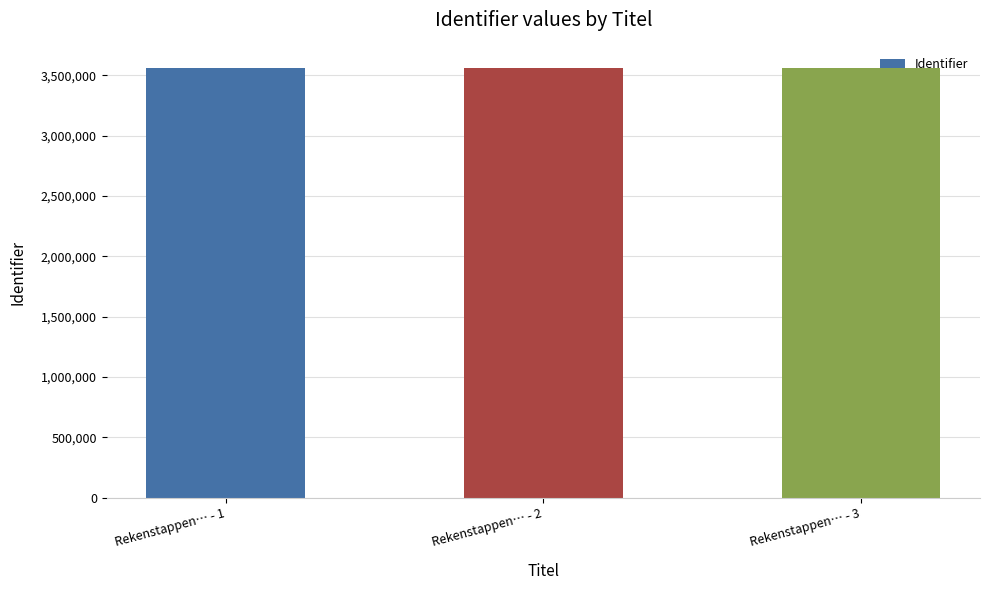

What is the change in value from Rekenstappen… - 1 to Rekenstappen… - 3?

+4